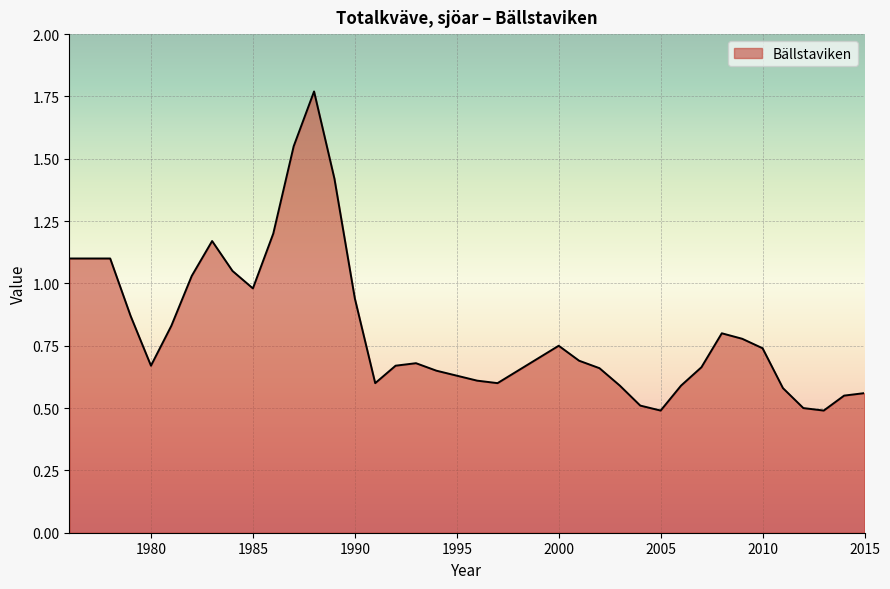

Does the chart have visible grid lines?

Yes